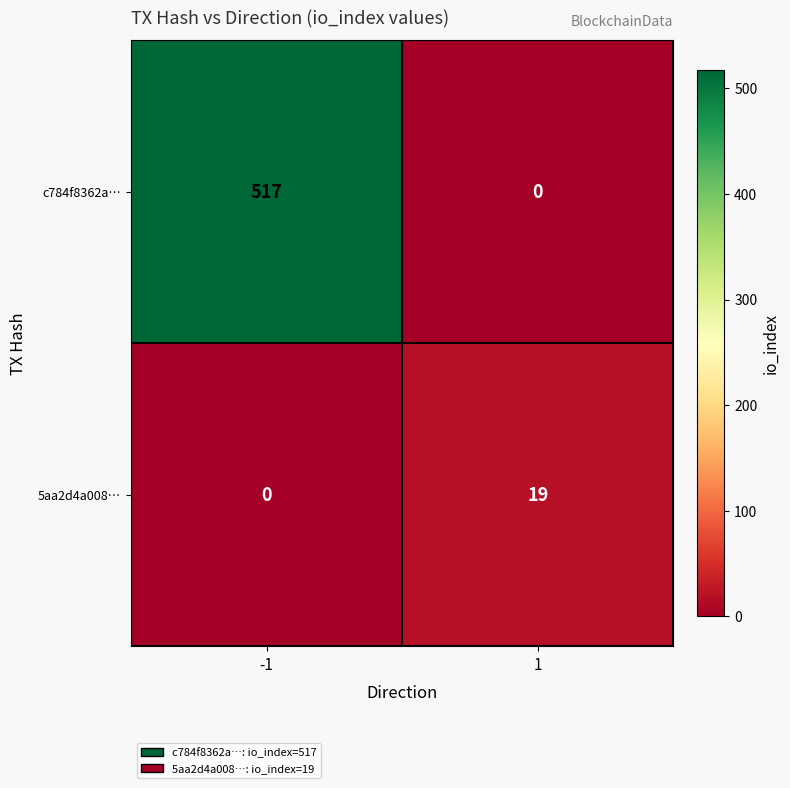

Is the value of c784f8362a… at -1 greater than the value of 5aa2d4a008… at -1?

Yes